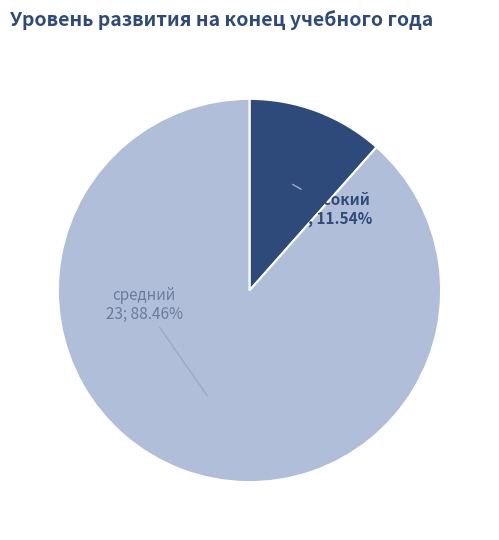

How many slices are in this pie chart?

2